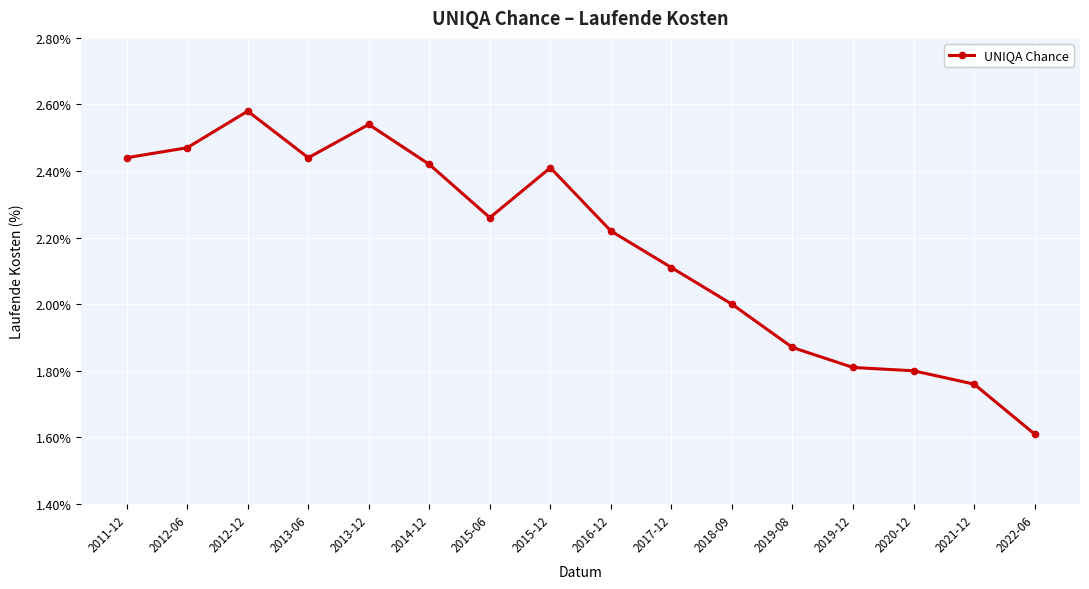

At which label is the value closest to 2?

2018-09